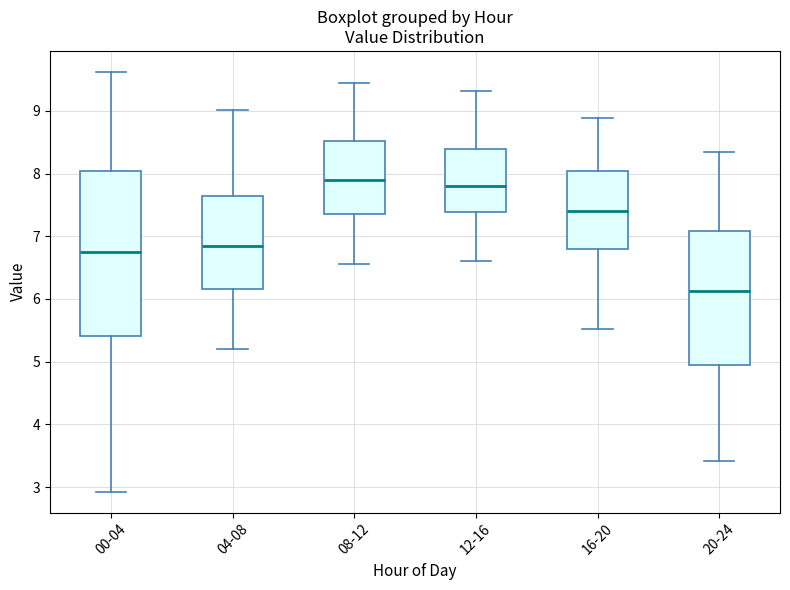

Reading left to right, read every box against the y-axis: the position of its median line, the range the box covers, and the ends of its whiskers. The values are not printed on the chart, so give them approximately, as read against the axis.

00-04: median 6.8, box 5.4 to 8.0, whiskers 2.9 to 9.6
04-08: median 6.8, box 6.2 to 7.6, whiskers 5.2 to 9.0
08-12: median 7.9, box 7.4 to 8.5, whiskers 6.6 to 9.5
12-16: median 7.8, box 7.4 to 8.4, whiskers 6.6 to 9.3
16-20: median 7.4, box 6.8 to 8.0, whiskers 5.5 to 8.9
20-24: median 6.1, box 4.9 to 7.1, whiskers 3.4 to 8.4